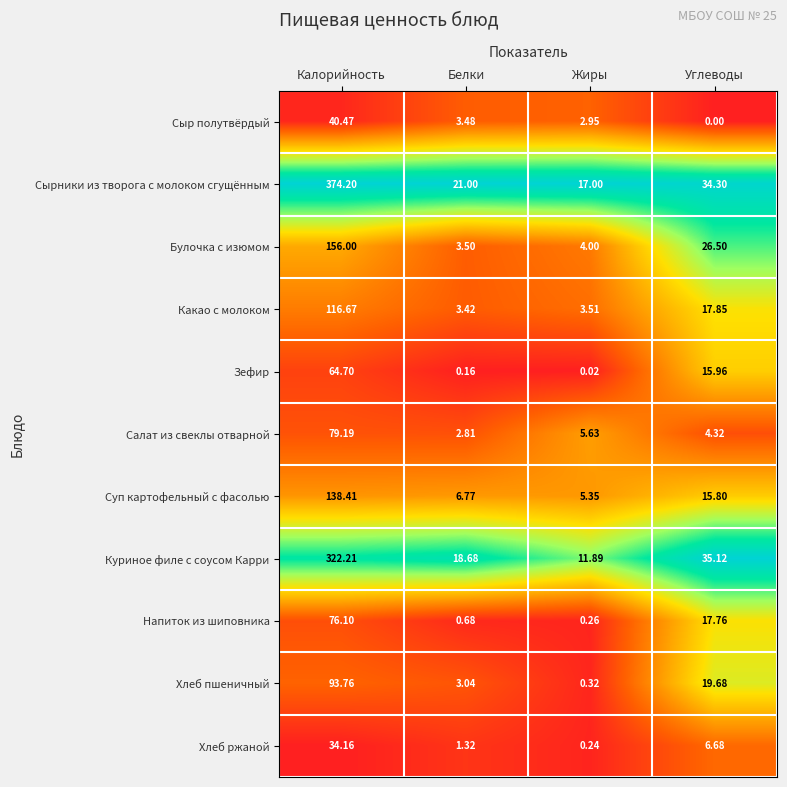

At which category is the sum across all series the highest?

Калорийность